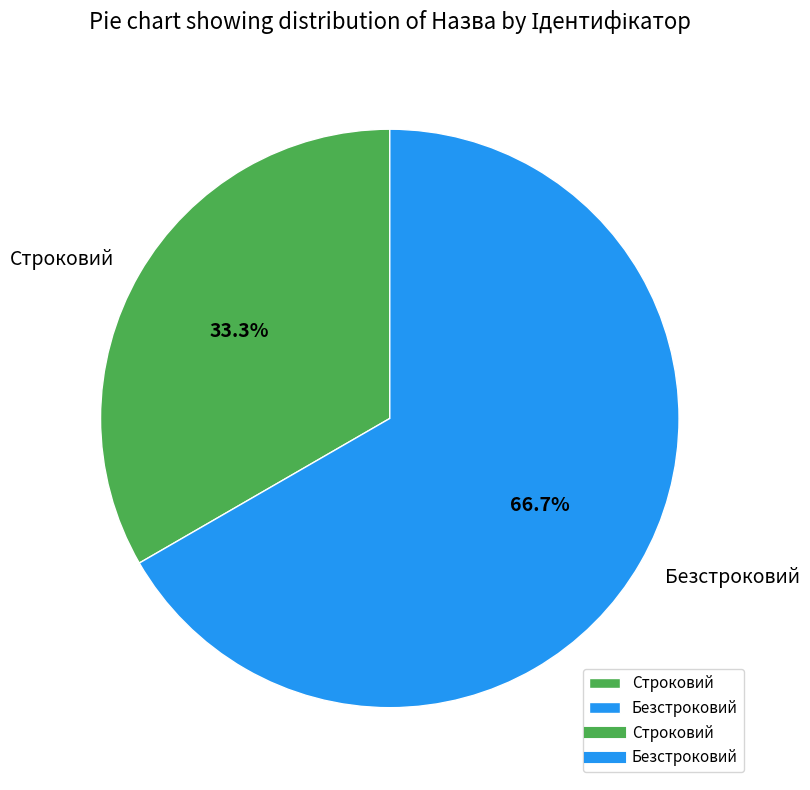

Which slice is the smallest?

Строковий